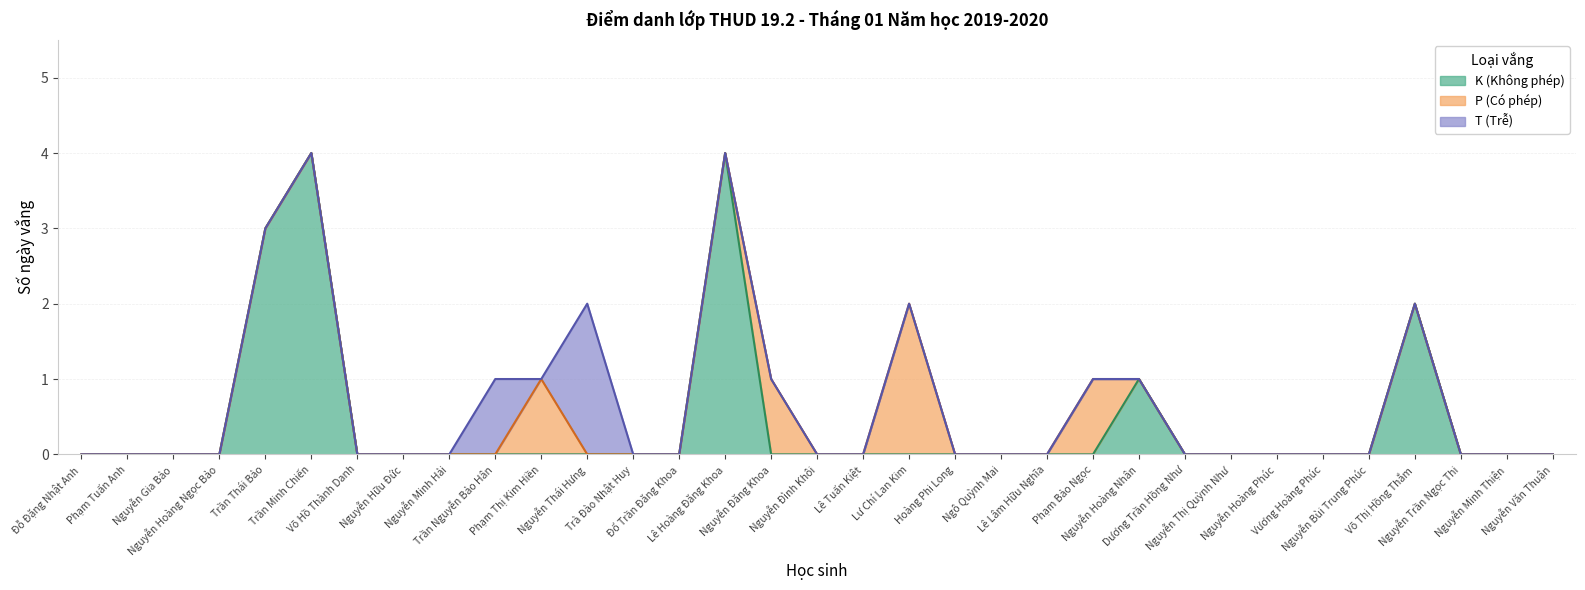

At Nguyễn Thái Hưng, list the series in order from largest to smallest.

T (Trễ), K (Không phép), P (Có phép)